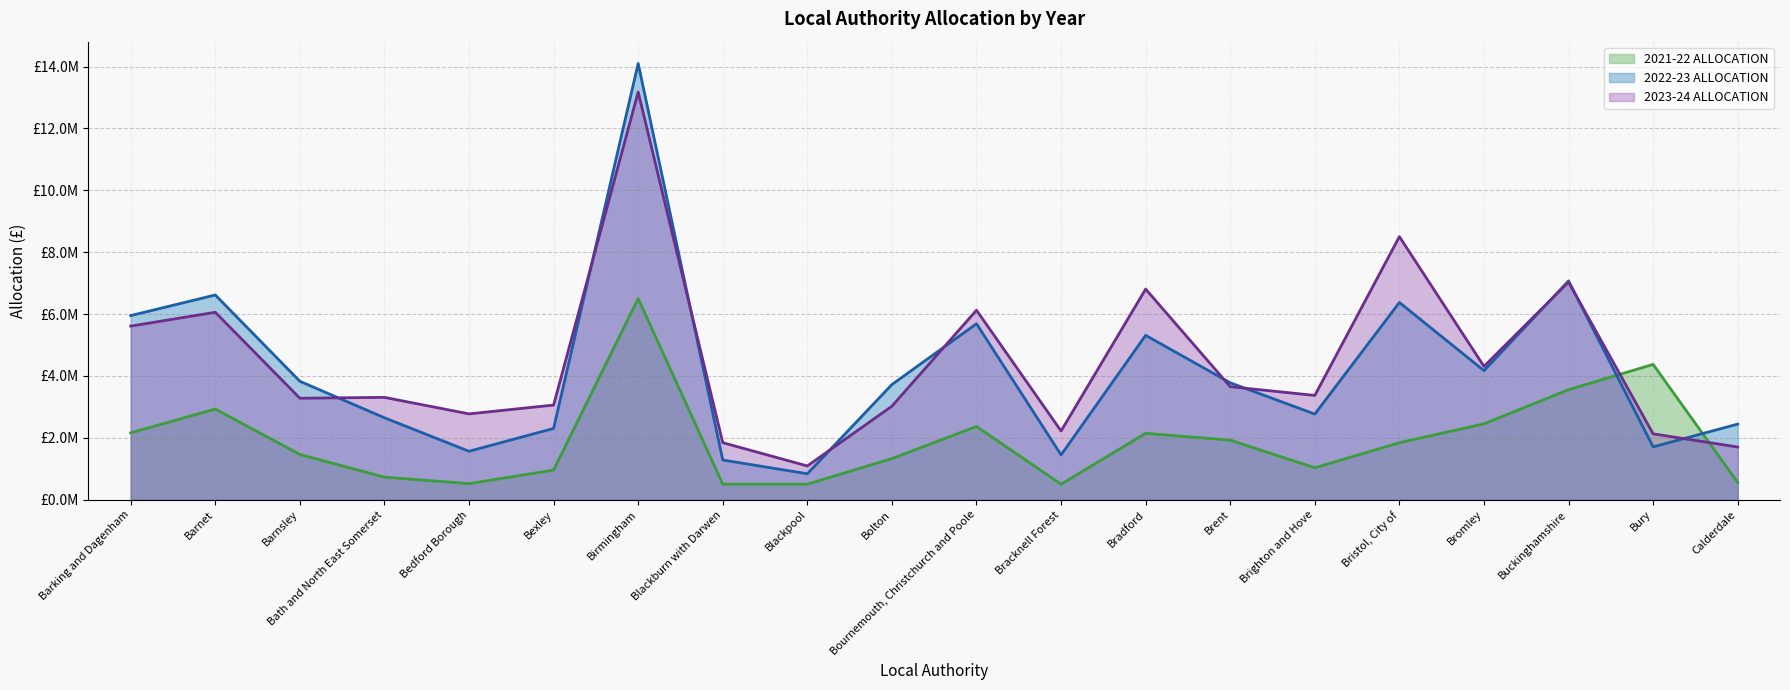

List the series in order of their peak value, lowest first.

2021-22 ALLOCATION, 2023-24 ALLOCATION, 2022-23 ALLOCATION